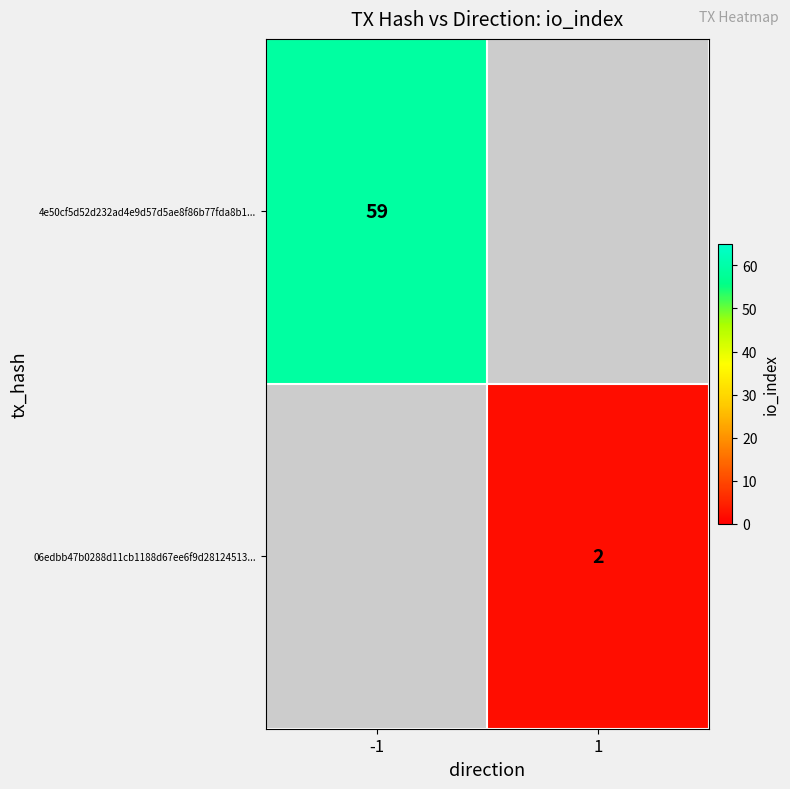

True or false: 06edbb47b0288d11cb1188d67ee6f9d28124513... has a value of 3 at 1.

False